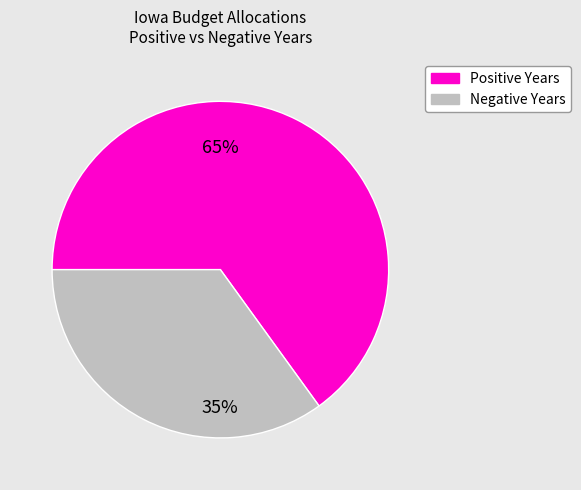

Is there a majority slice in this chart?

Yes